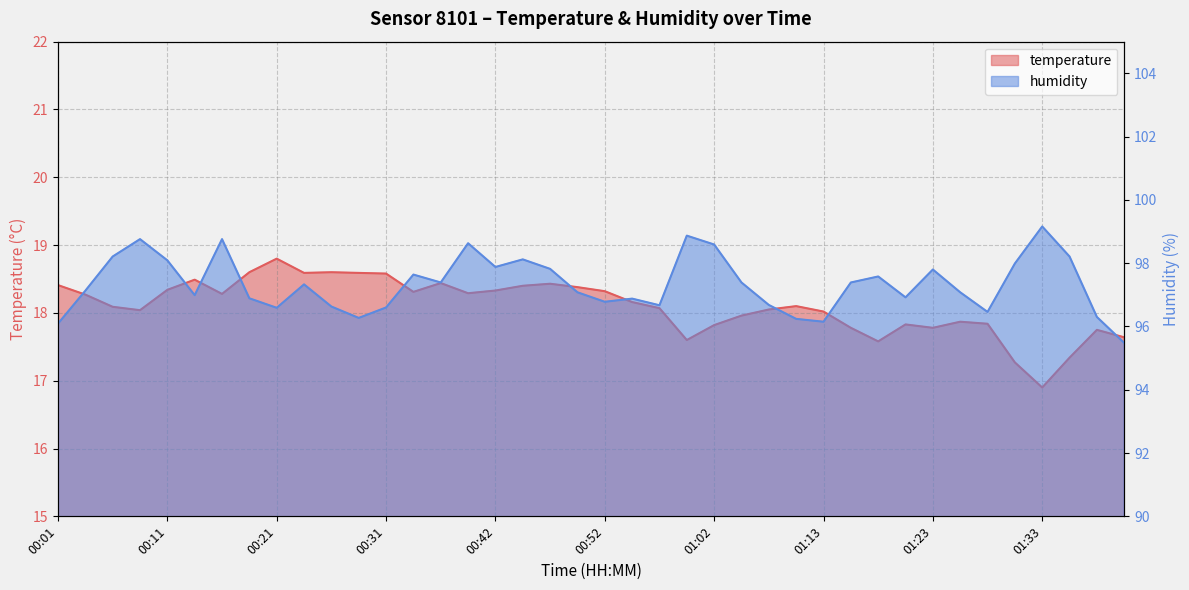

The value of temperature at 01:15 is 25.6. True or false?

False